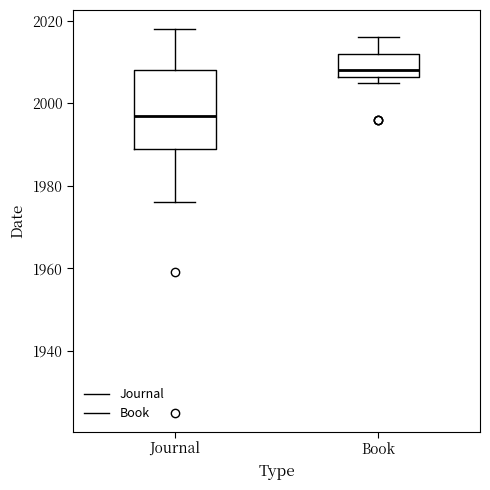

Reading left to right, transcribe this box plot: for each box, give where its median line is, the range the box spans, and where its two whiskers end, as read against the y-axis. The values are not printed on the chart, so give them approximately, as read against the axis.

Journal: median 1998, box 1990 to 2008, whiskers 1976 to 2018
Book: median 2008, box 2006 to 2012, whiskers 2006 (just below the box's lower edge) to 2016